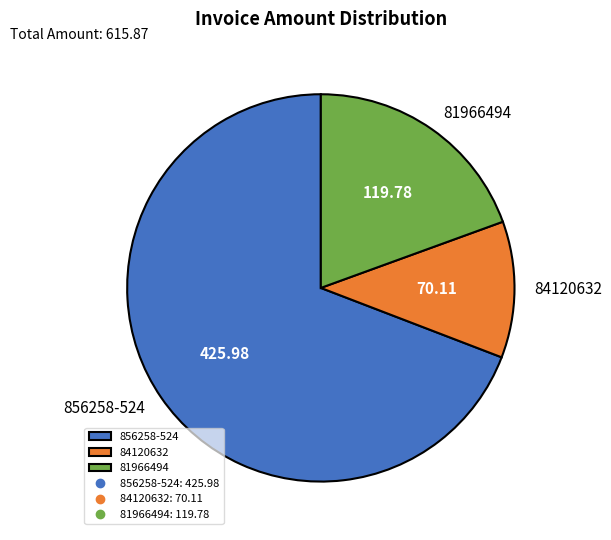

Is there a majority slice in this chart?

Yes